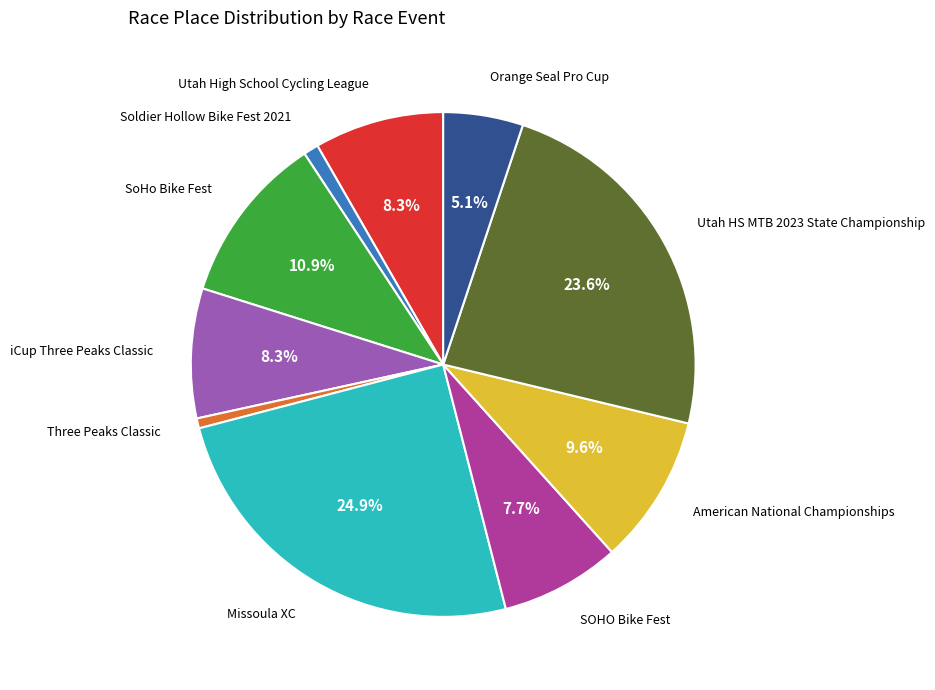

Is there a majority slice in this chart?

No